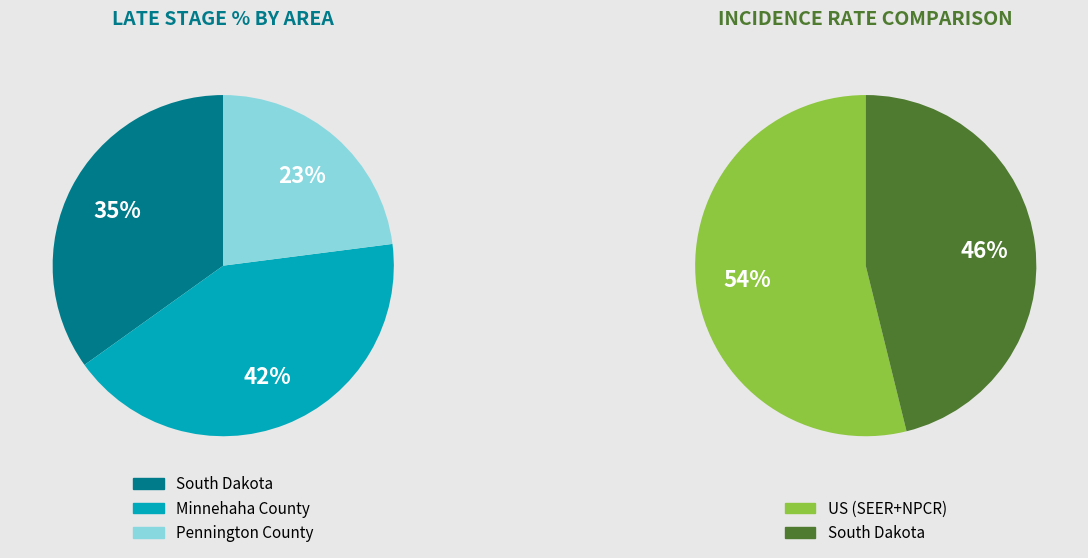

What percentage is NOT represented by South Dakota?

65.1%